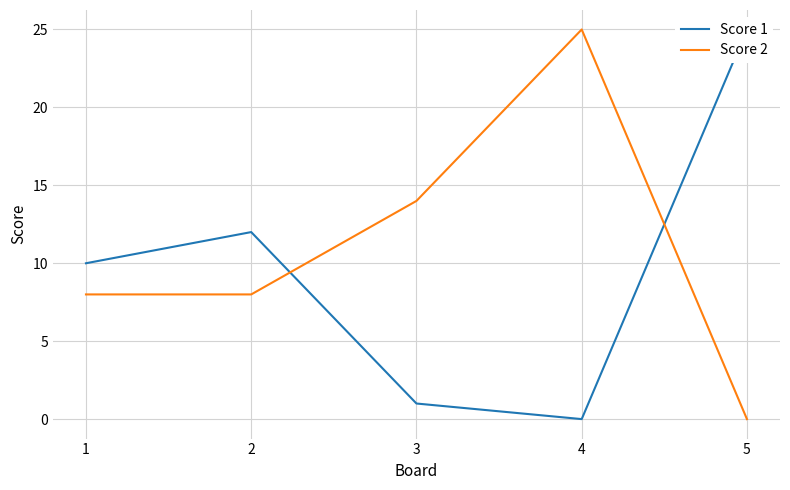

Which series has the largest total across all categories?

Score 2